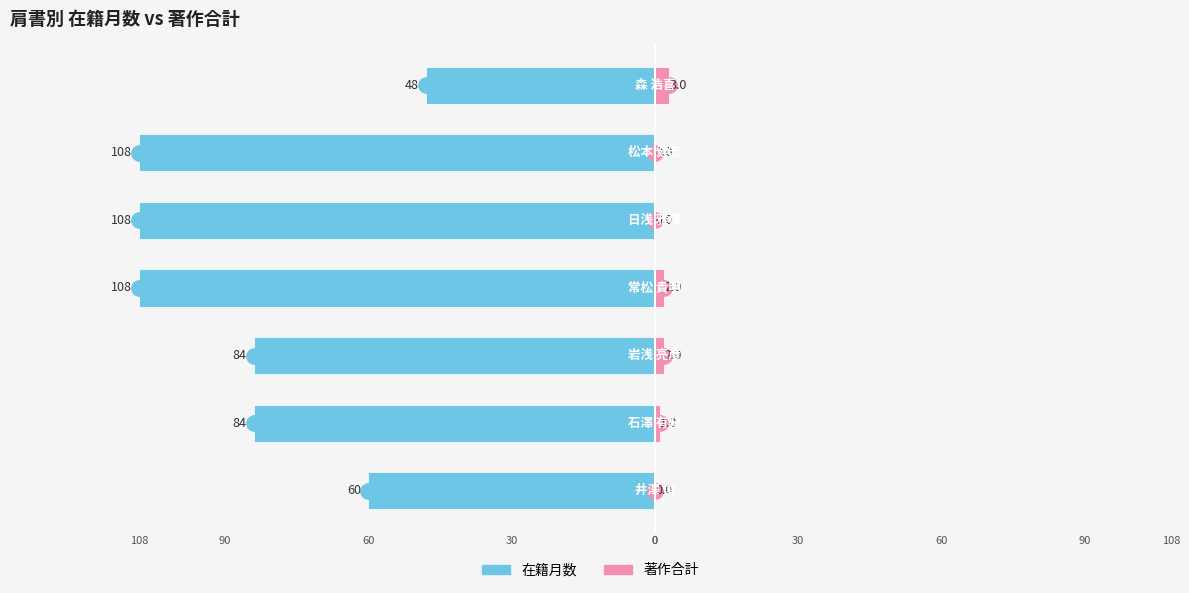

How many bars are there in total?

14